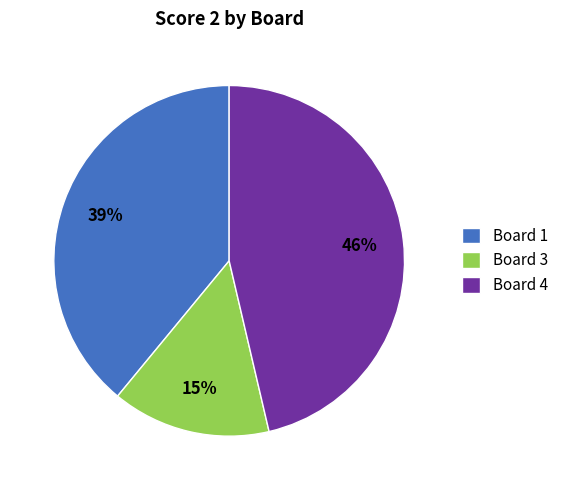

To the nearest percent, what is the combined percentage of Board 3 and Board 4?

61%